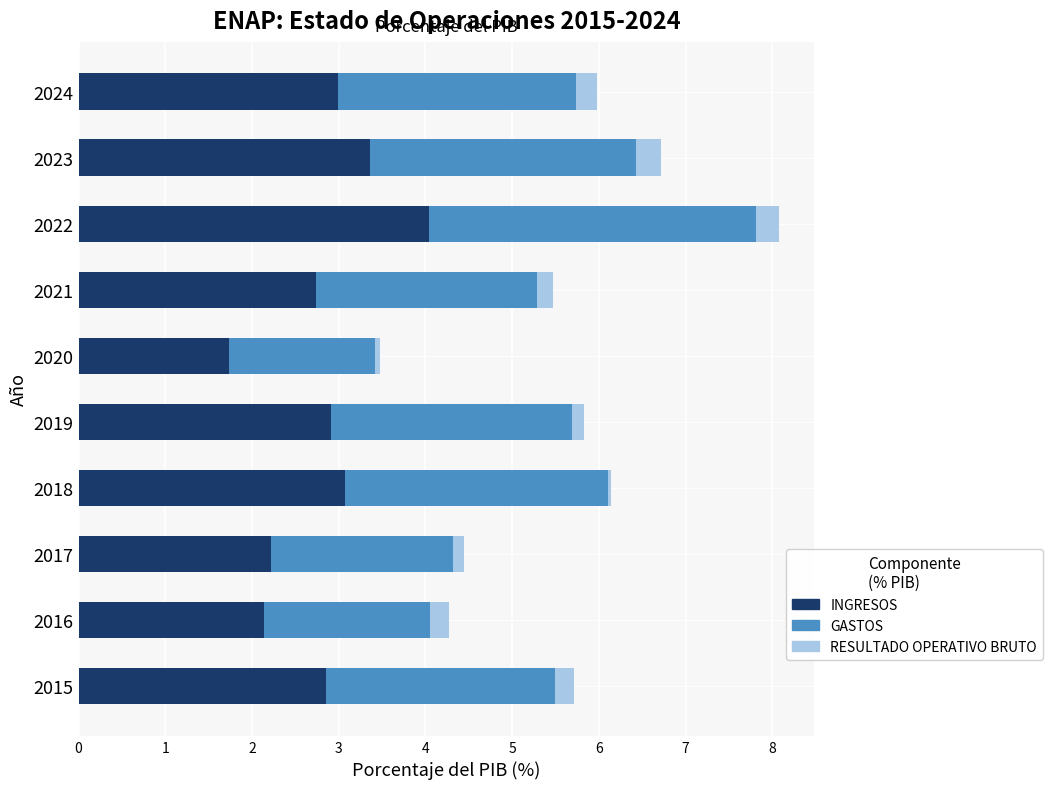

Is it true that INGRESOS equals 2.1 at 2016?

True